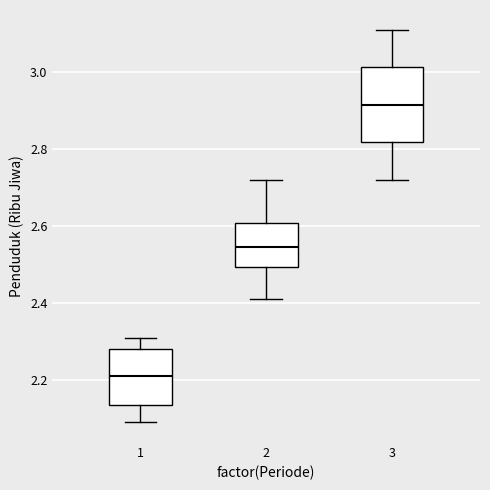

Where does the lower whisker of the box at x = 2 end on the y-axis? The values are not printed on the chart, so give them approximately, as read against the axis.

2.42